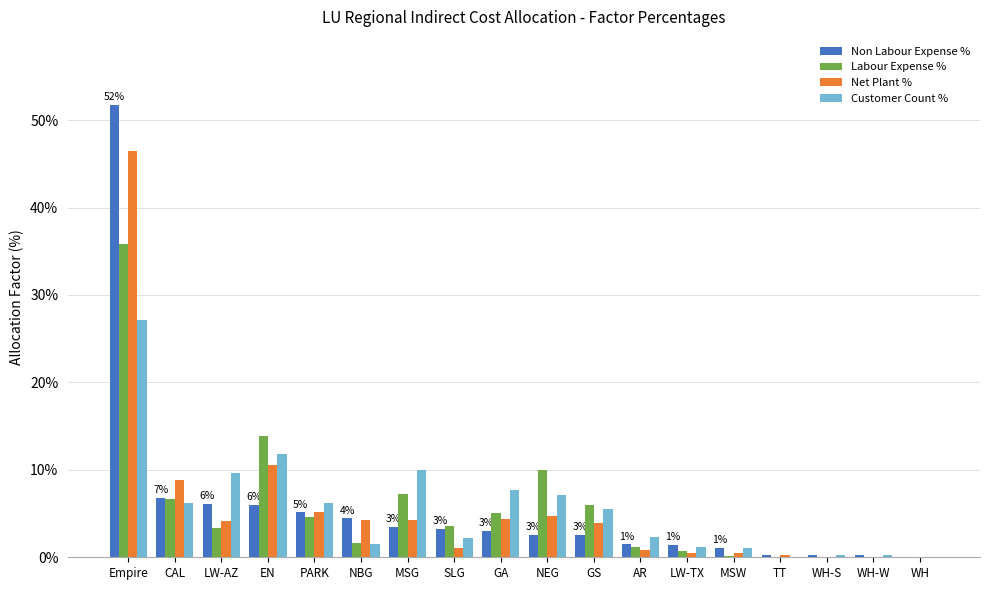

What are all the series names shown in the legend?

Non Labour Expense %, Labour Expense %, Net Plant %, Customer Count %